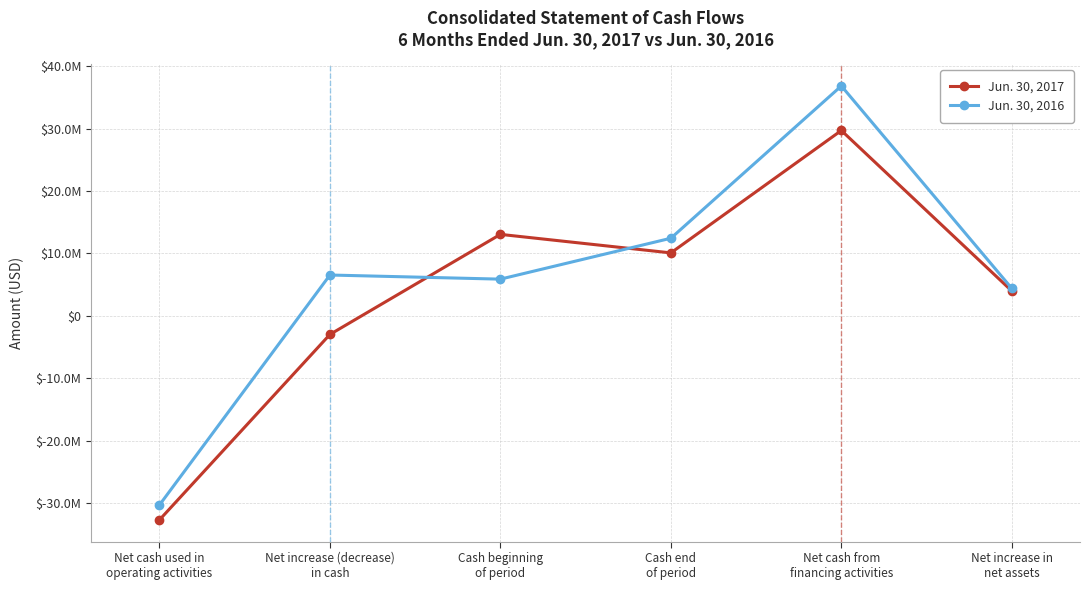

Between Cash end
of period and Net increase in
net assets, which is larger?

Cash end
of period